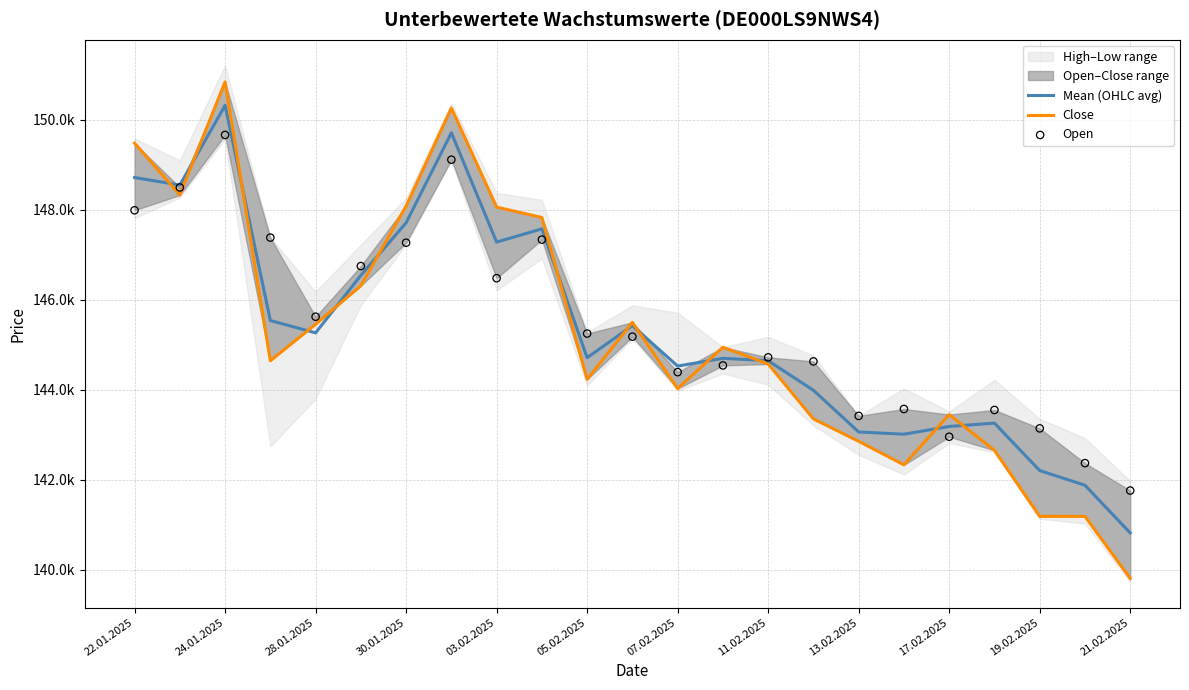

What is the total value across all series at 30.01.2025?

443074.5